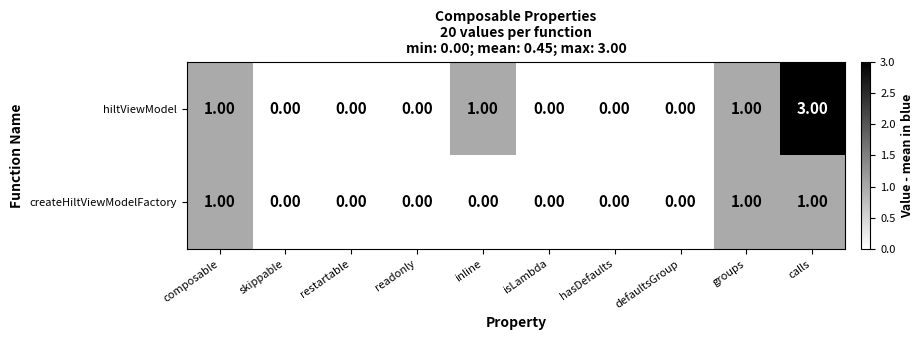

At which category is the sum across all series the highest?

calls